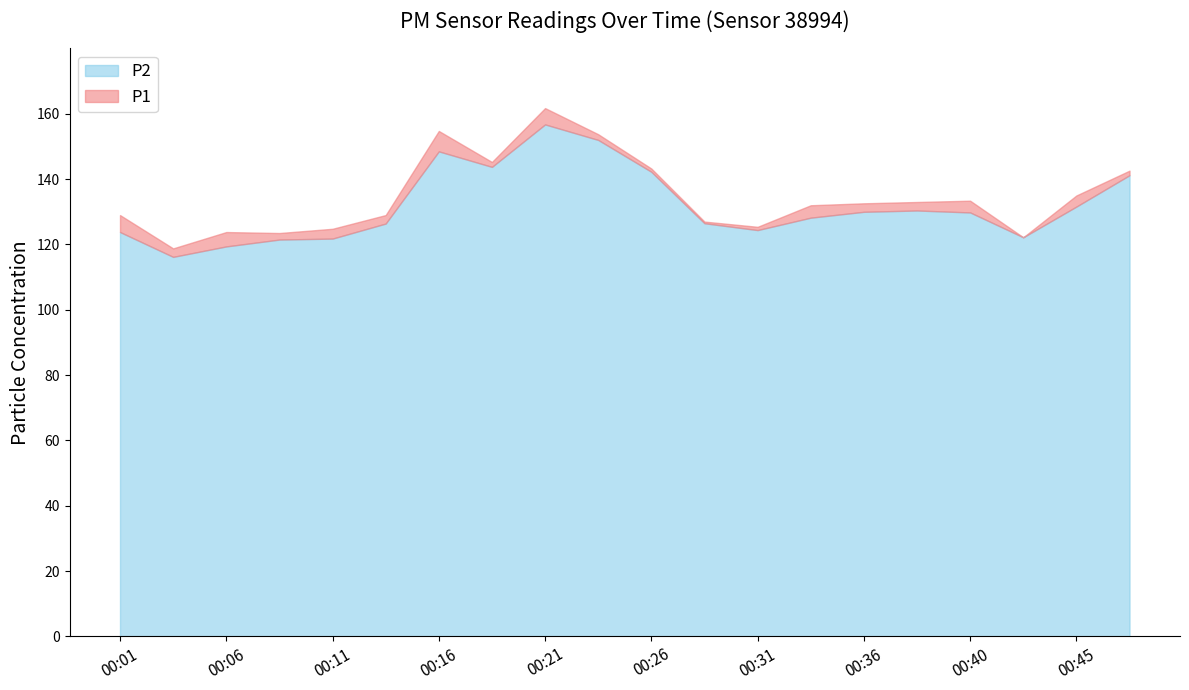

Does the chart display data point markers on the line(s)?

No